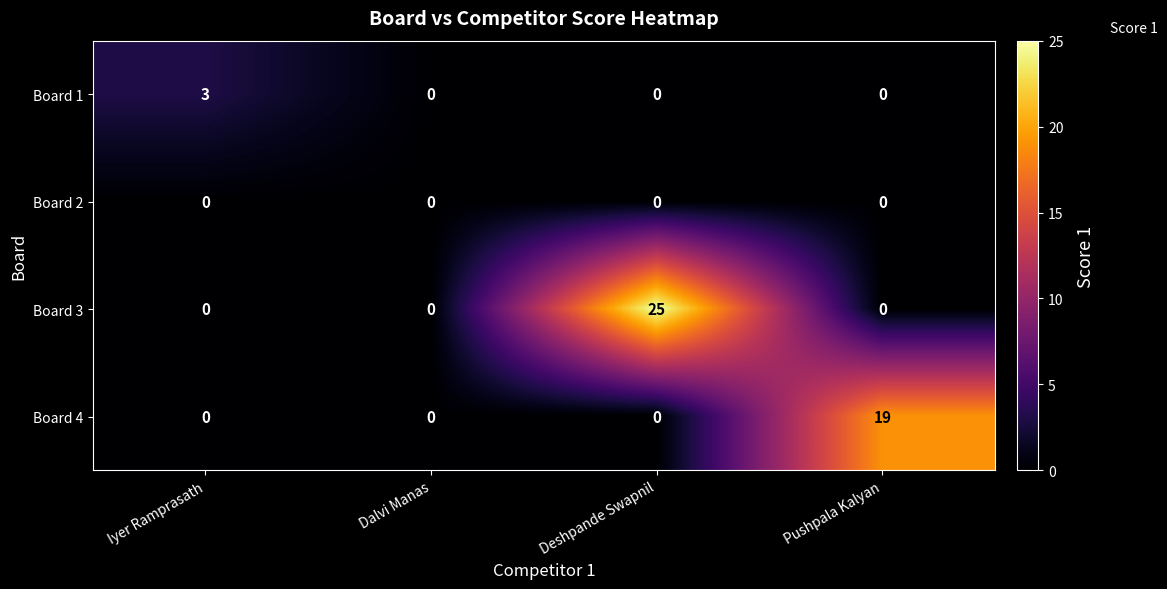

What is the greatest value displayed?

25